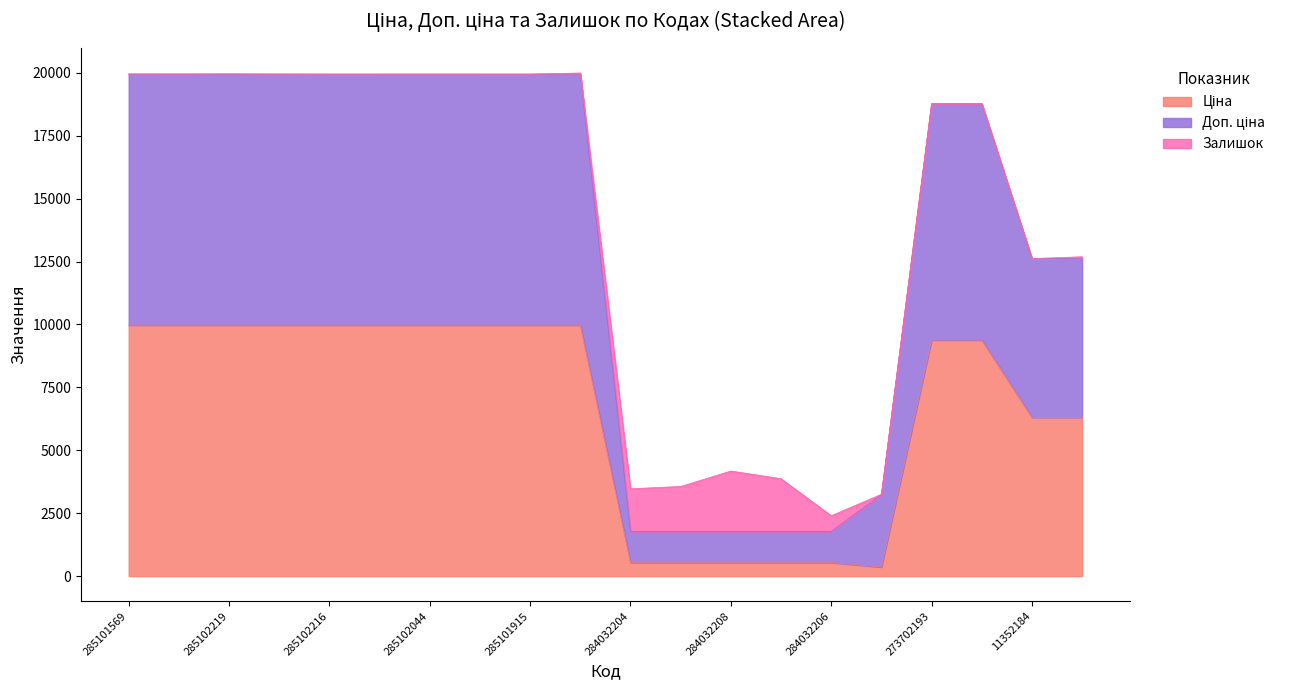

List the labels in order of Ціна value, largest first.

285101569, 285102221, 285102219, 285102218, 285102216, 285102120, 285102044, 285101916, 285101915, 285101913, 273702193, 273702194, 11352184, 11352182, 284032204, 284032203, 284032208, 284032207, 284032206, 283532151